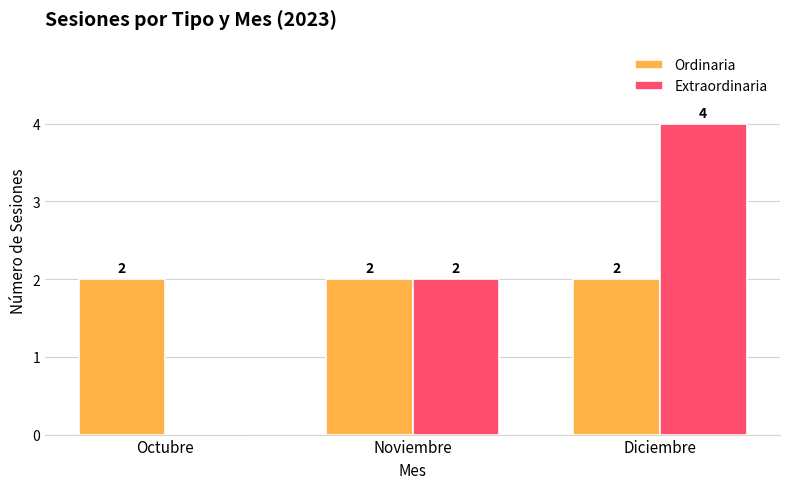

What is the sum of the Ordinaria values at Noviembre and Diciembre?

4